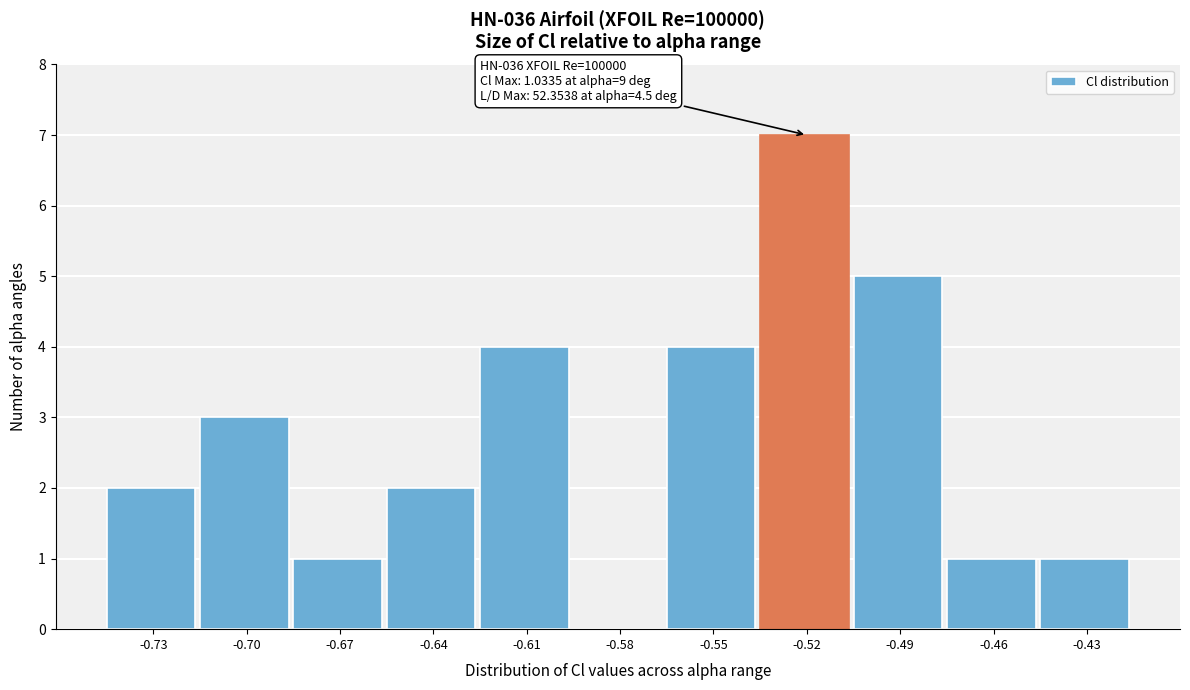

Which range on the x-axis has the tallest bar?

-0.535 to -0.505